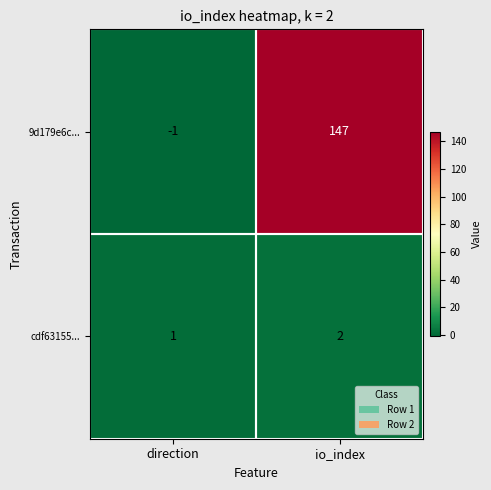

True or false: 9d179e6c... has a value of -2 at direction.

False